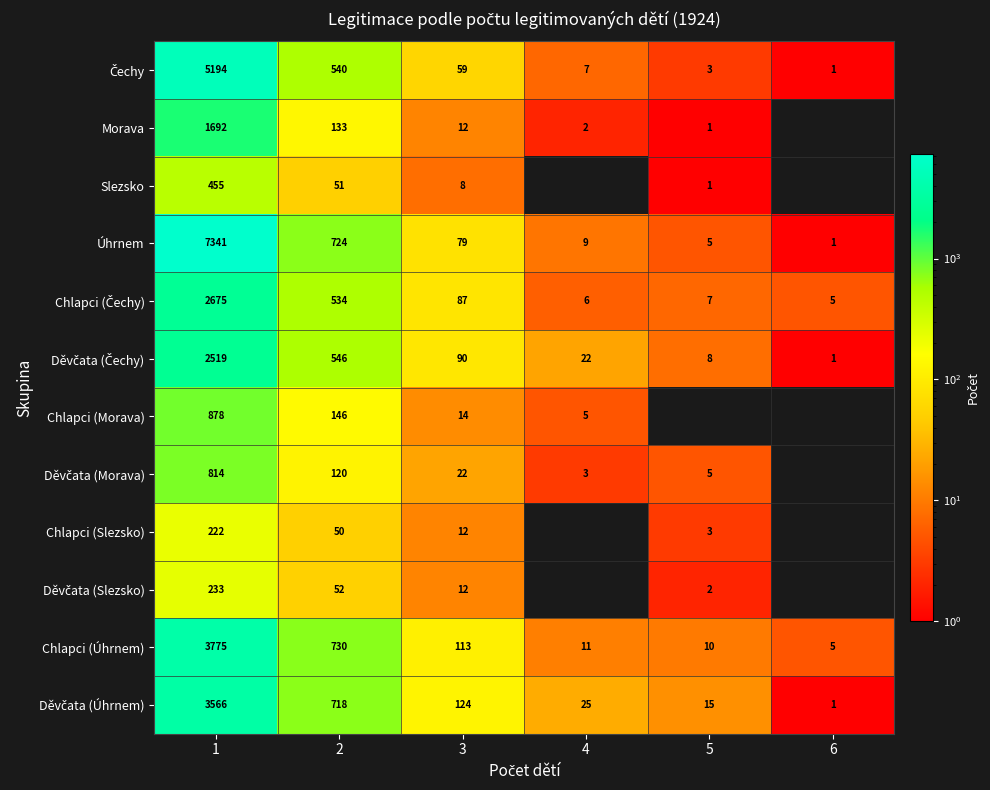

What is the smallest value displayed?

1.0